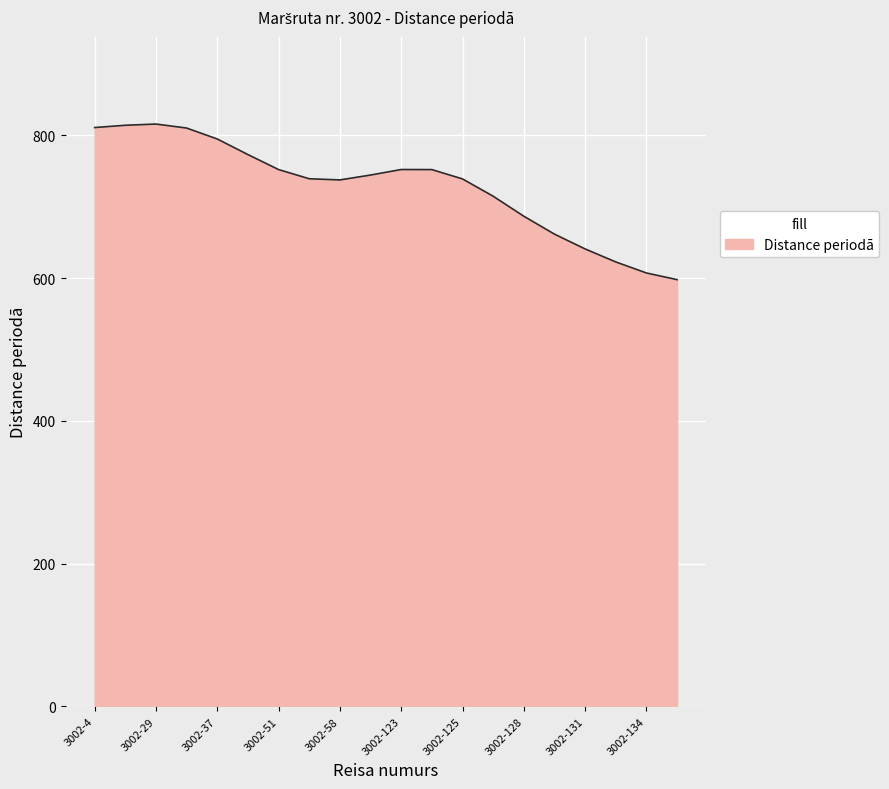

What is the difference between the maximum and minimum values?

217.9